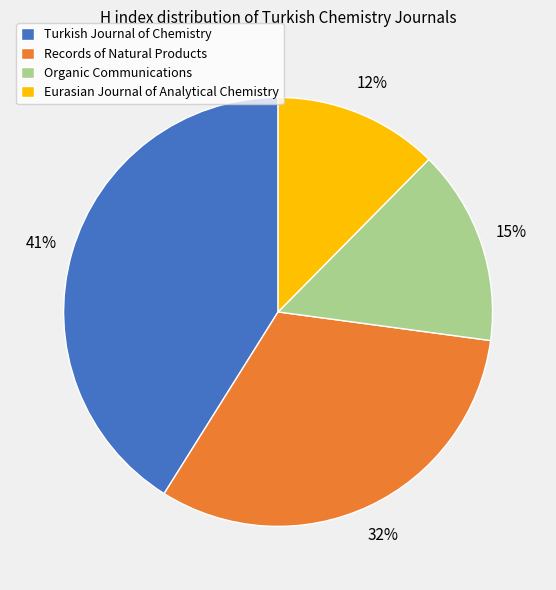

To the nearest percent, what is the combined percentage of Eurasian Journal of Analytical Chemistry and Organic Communications?

27%